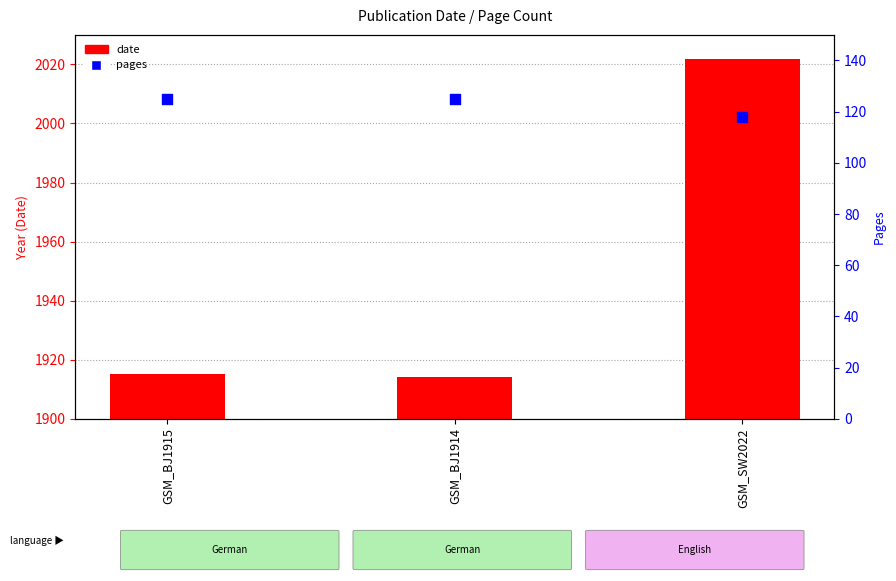

Which series contains the highest Y value?

date